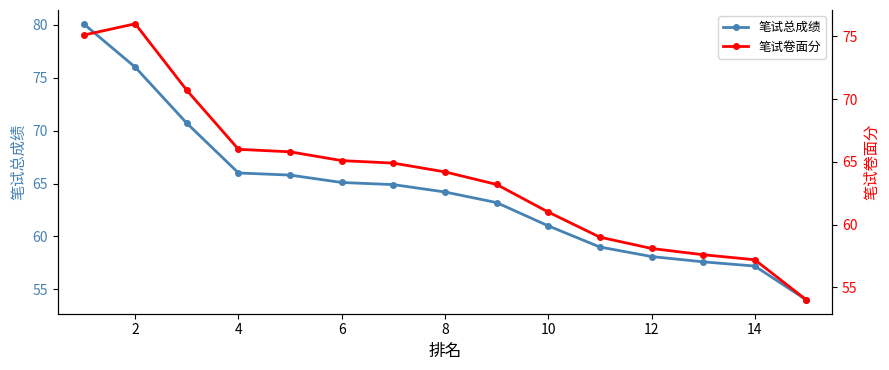

At how many categories does at least one series exceed 71?

2